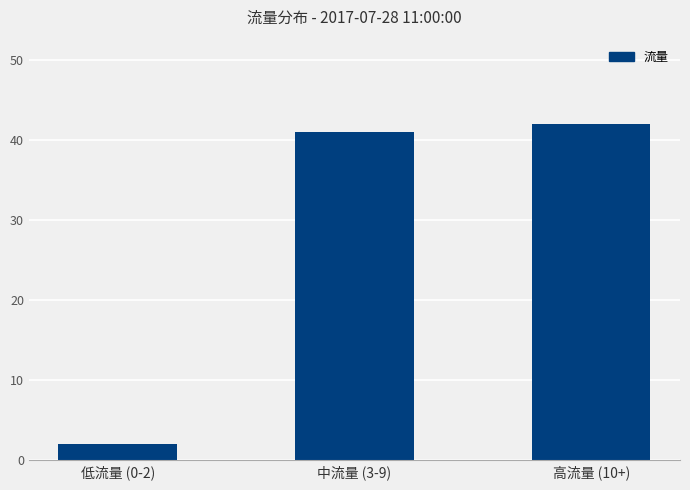

At which label is the value closest to 22?

中流量 (3-9)